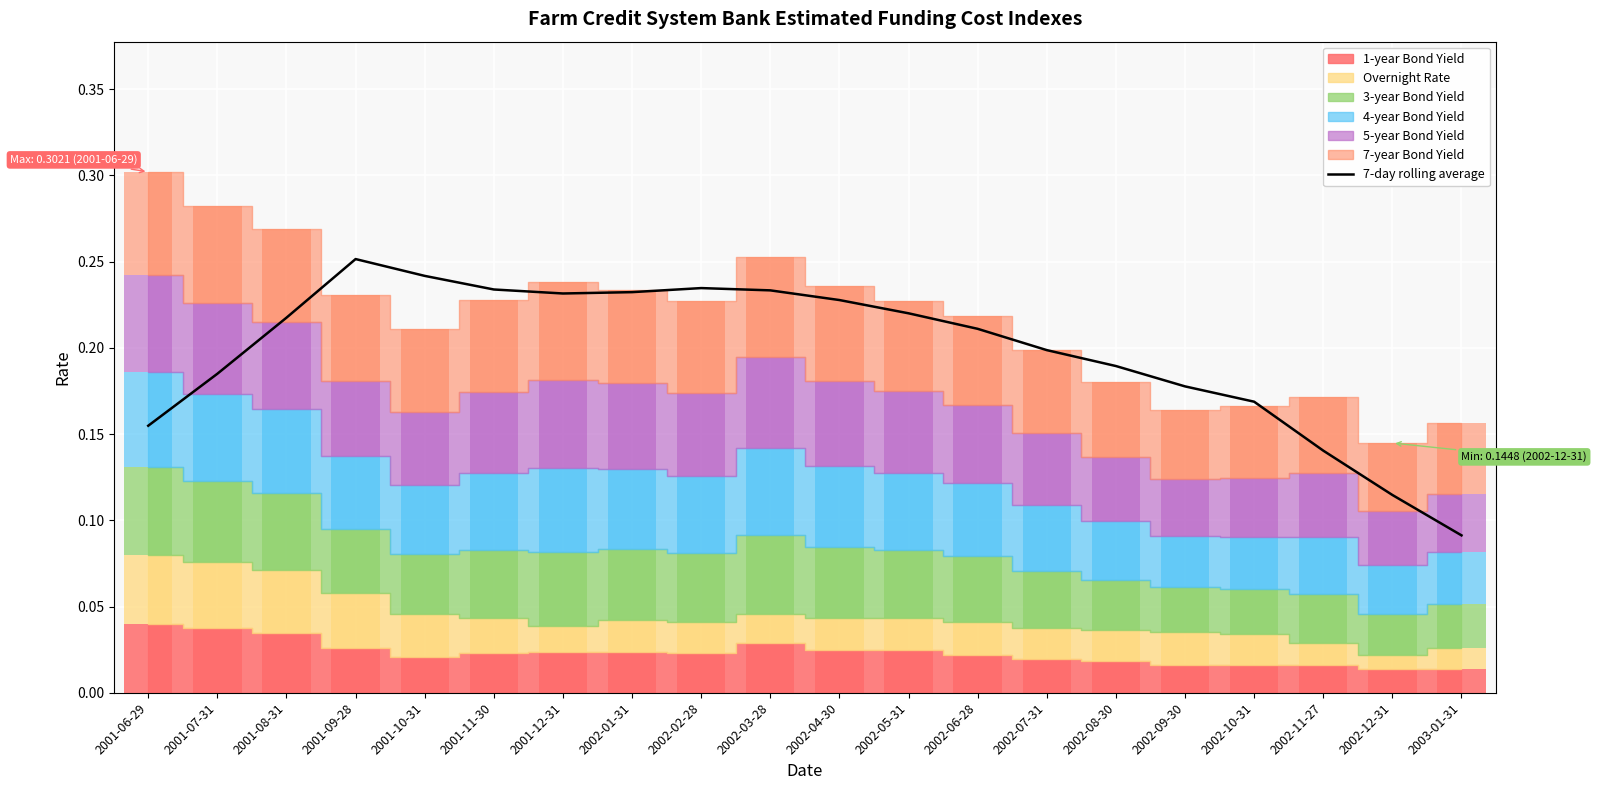

Rank the categories by value from lowest to highest.

2003-01-31, 2002-12-31, 2002-11-27, 2001-06-29, 2002-10-31, 2002-09-30, 2001-07-31, 2002-08-30, 2002-07-31, 2002-06-28, 2001-08-31, 2002-05-31, 2002-04-30, 2001-12-31, 2002-01-31, 2002-03-28, 2001-11-30, 2002-02-28, 2001-10-31, 2001-09-28